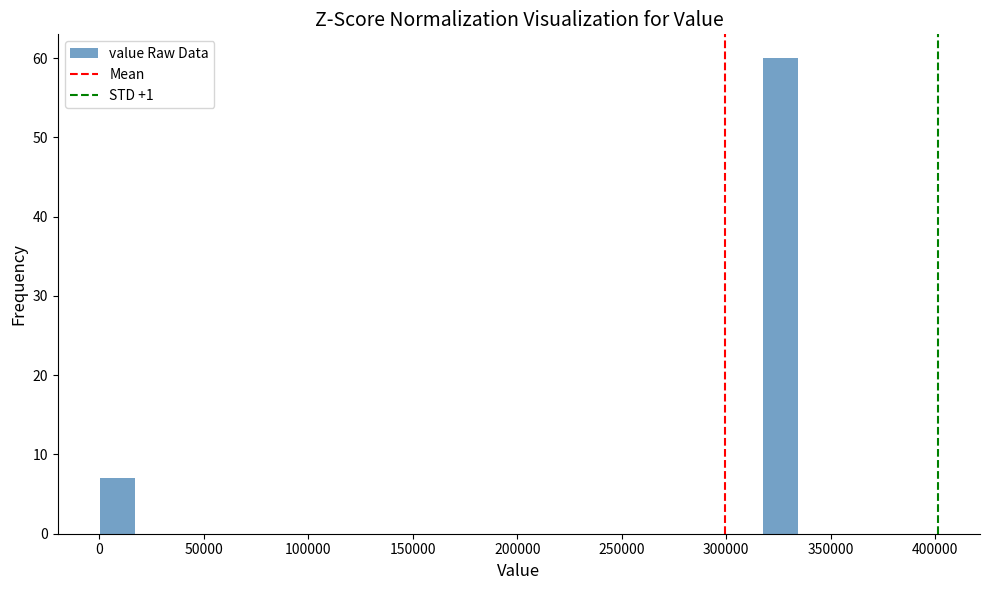

Read against the x-axis, roughly where is the centre of the tallest bar?

325000